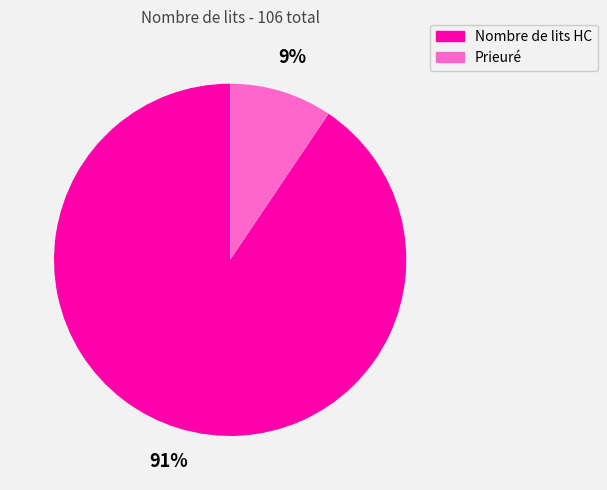

Is Nombre de lits HC the majority of the pie?

Yes